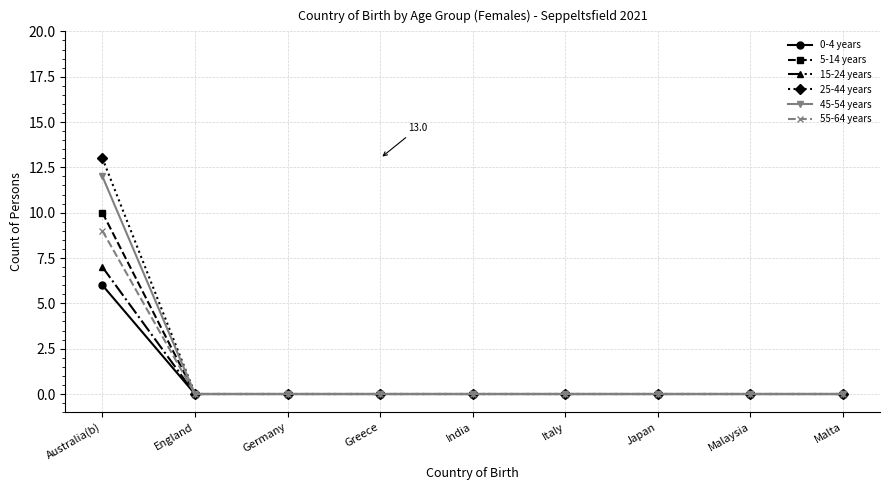

What is the highest value of the 15-24 years series?

7